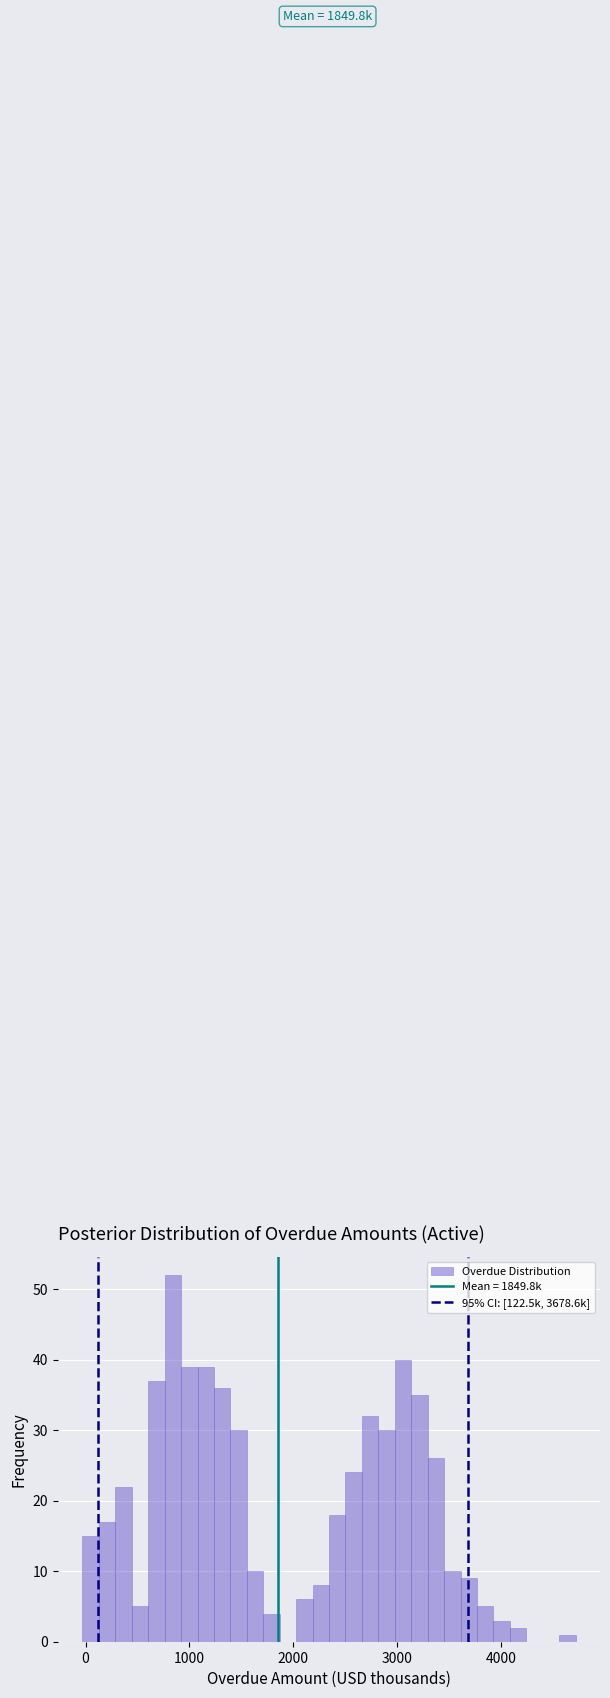

Around what value on the x-axis is the tallest bar? Give the approximate position of its centre, as read against the axis.

800